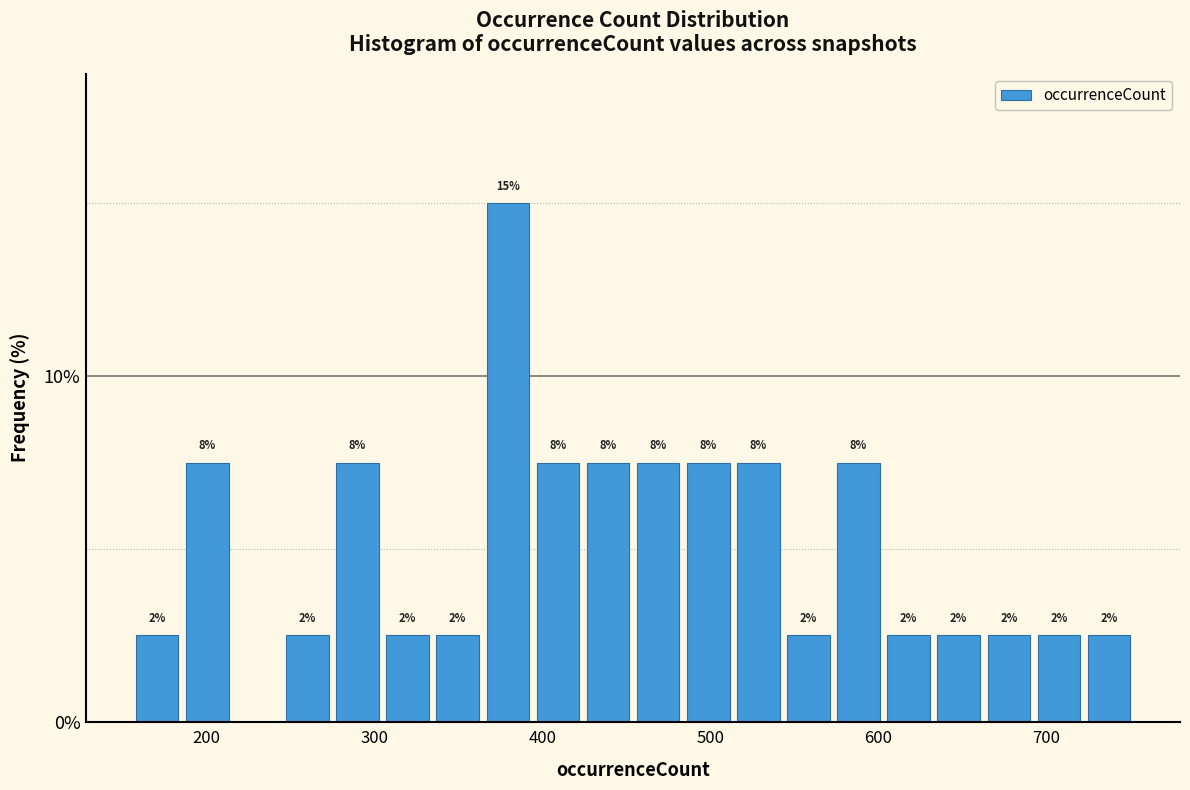

Read against the x-axis, roughly where is the centre of the tallest bar?

380